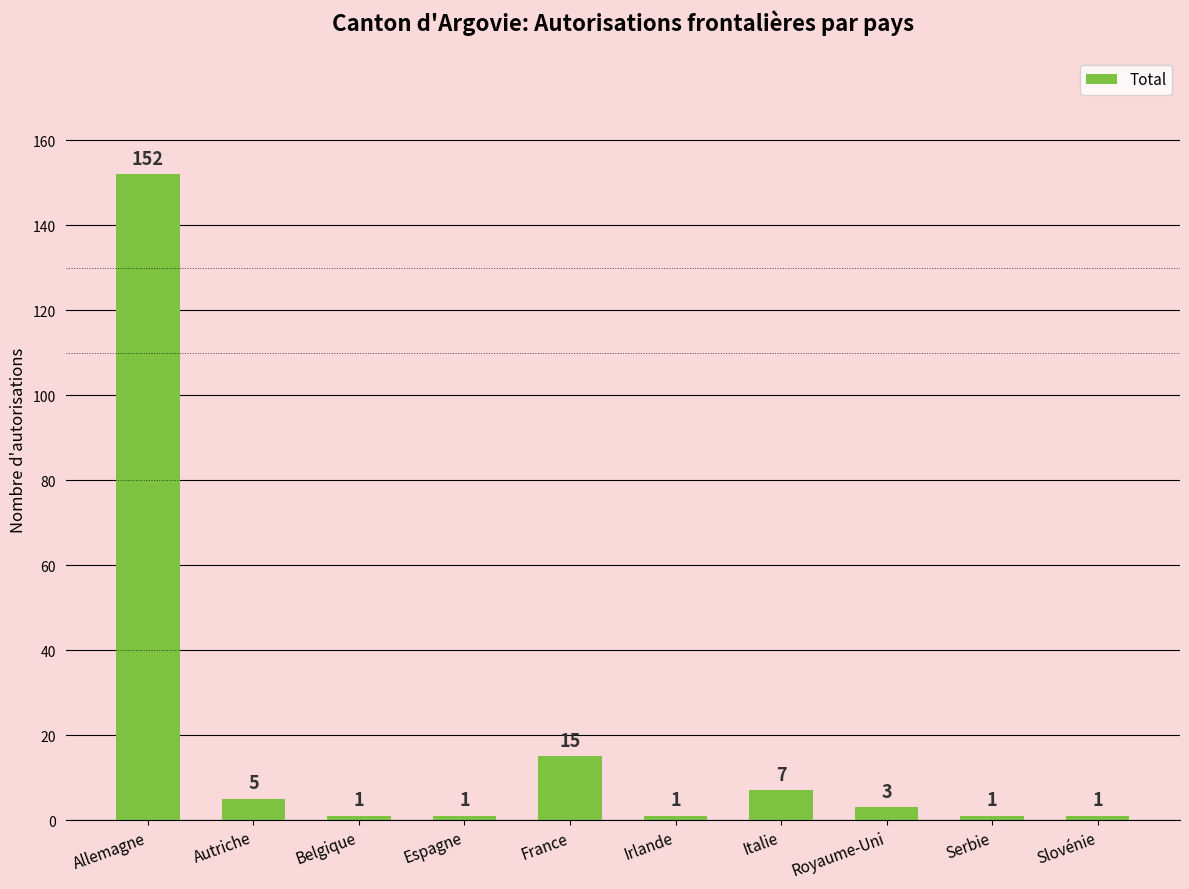

Reading left to right, list all the values displayed in this chart.

Allemagne=152	Autriche=5	Belgique=1	Espagne=1	France=15	Irlande=1	Italie=7	Royaume-Uni=3	Serbie=1	Slovénie=1